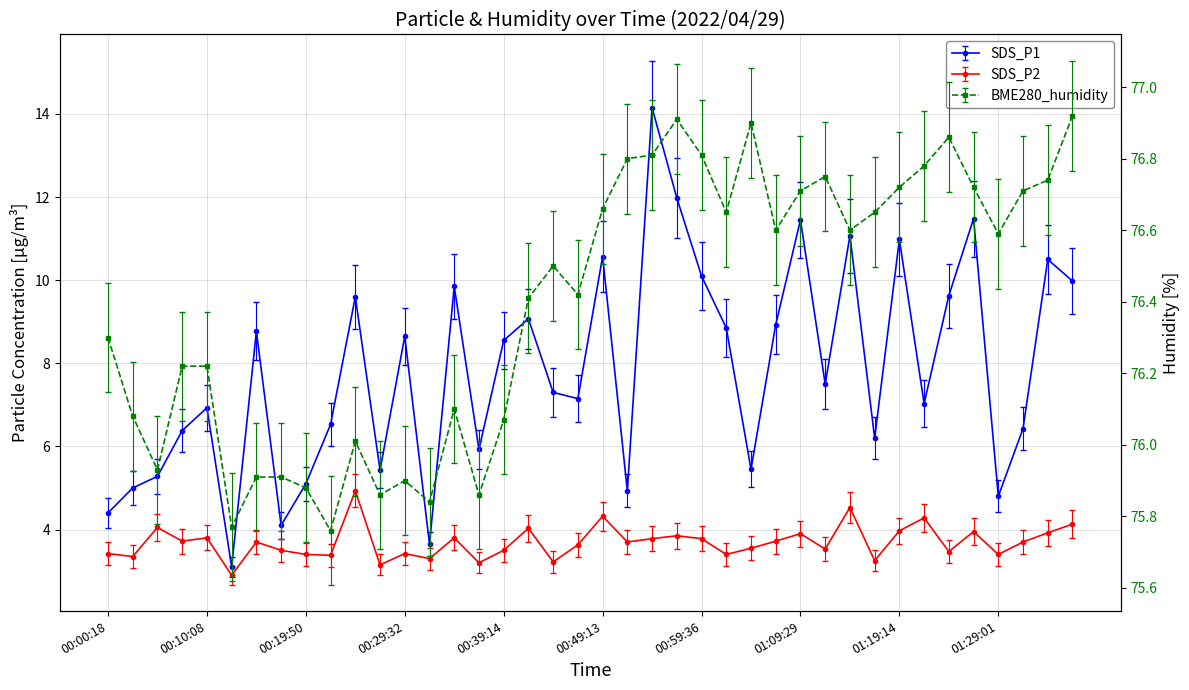

What is the difference between the maximum and minimum values in the SDS_P2 series?

2.0